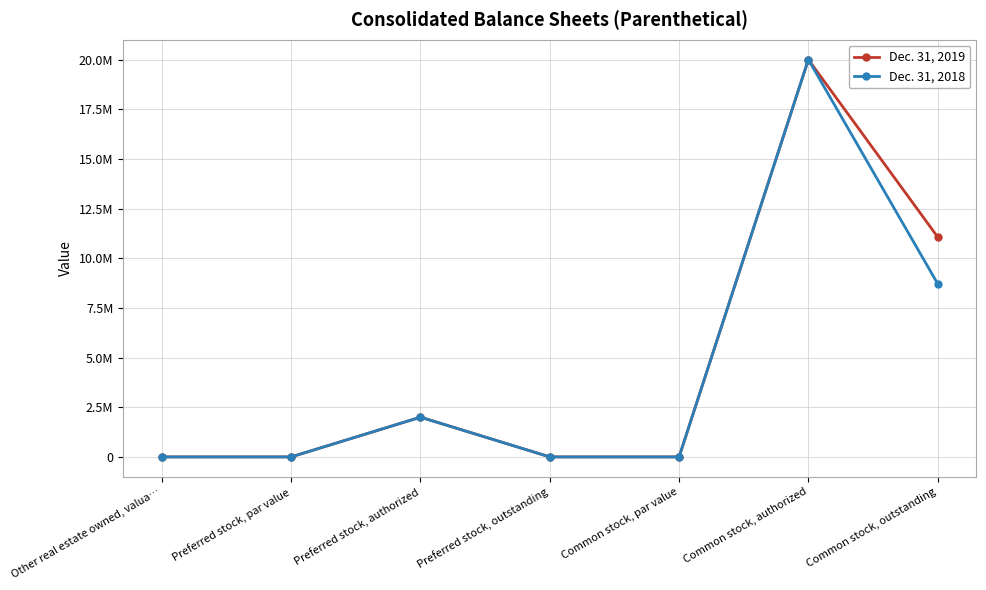

Does the chart have visible grid lines?

Yes